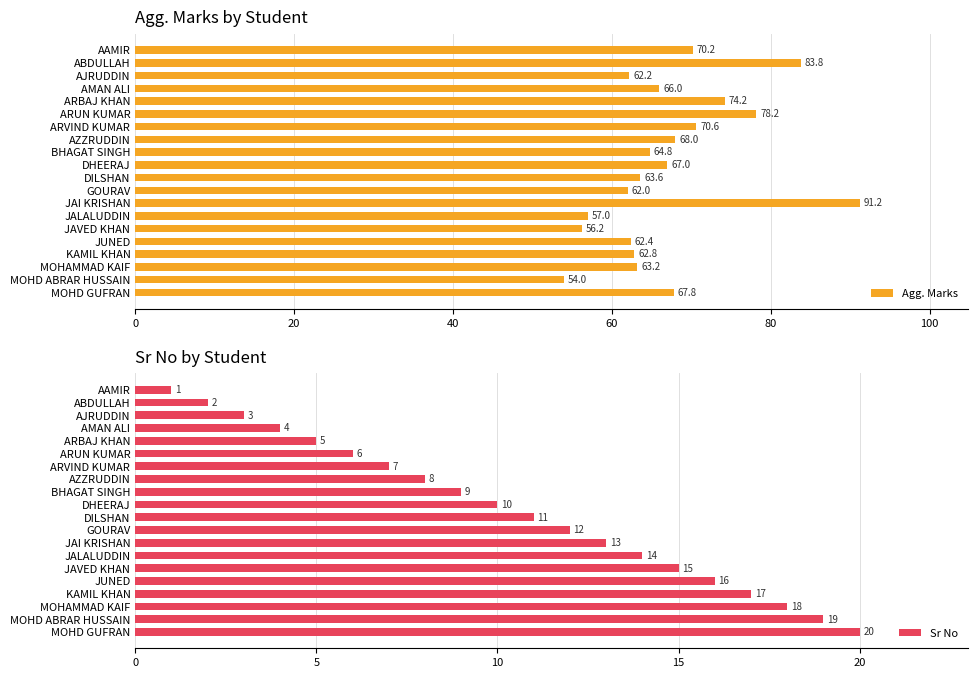

Are the bars grouped side by side (vs. stacked)?

Yes